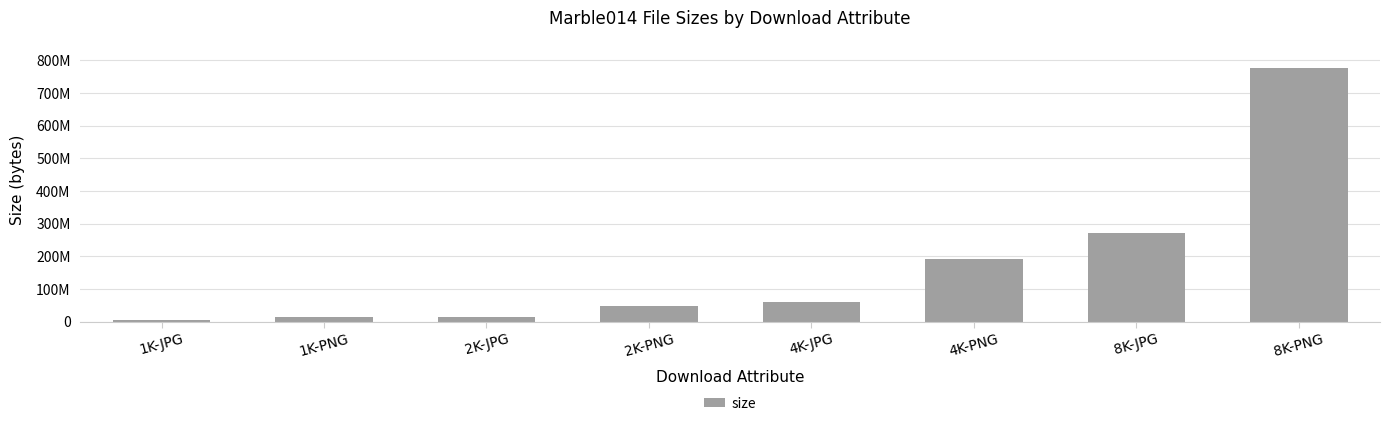

Are the bars horizontal?

No